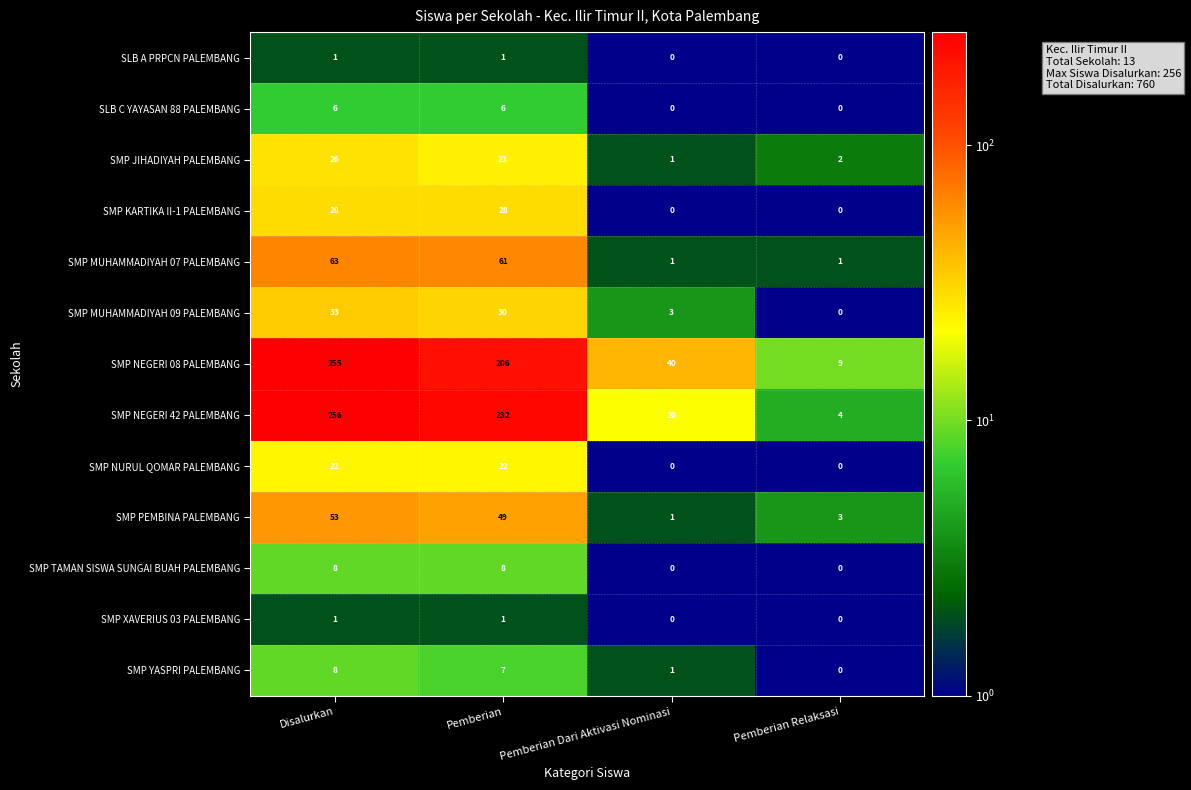

Count the number of categories in the chart.

4